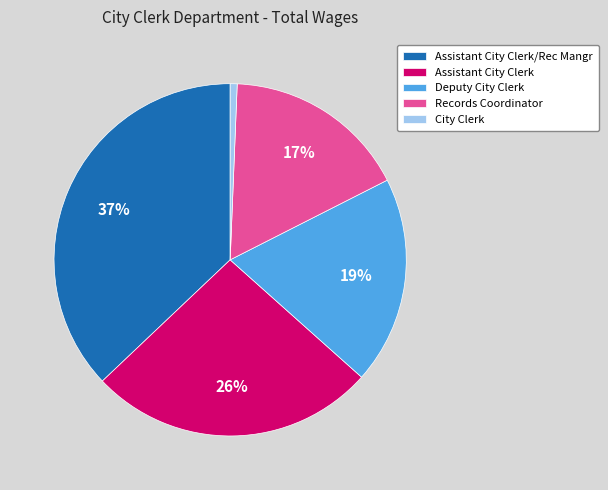

What is the largest slice in the pie chart?

Assistant City Clerk/Rec Mangr